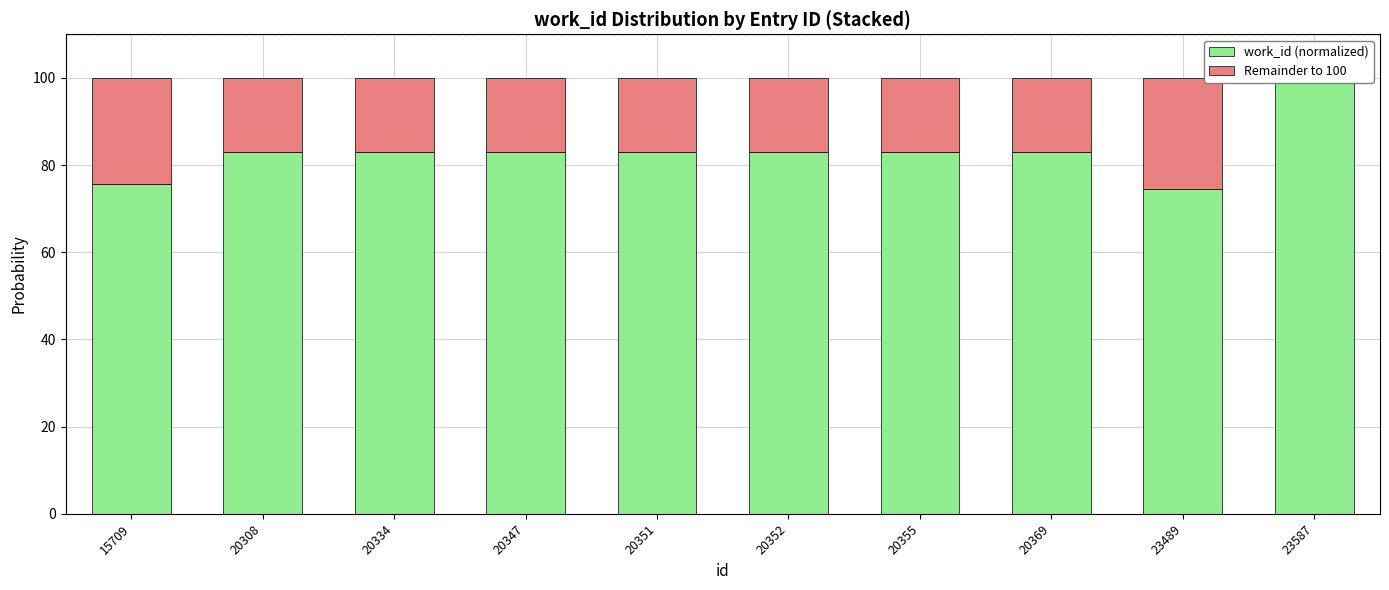

Which label corresponds to the largest value in the chart?

23587